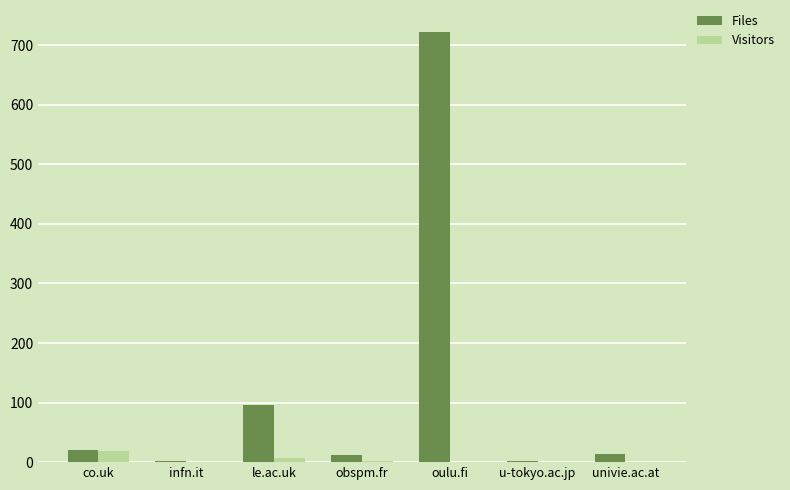

The value of Visitors at oulu.fi is 1. True or false?

True